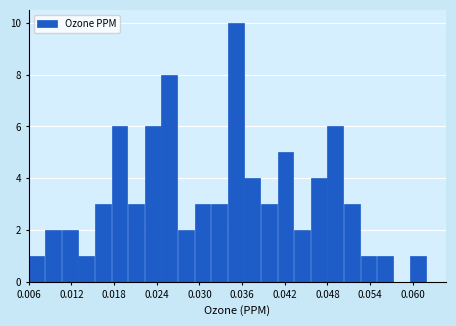

Around what value on the x-axis is the tallest bar? Give the approximate position of its centre, as read against the axis.

0.035